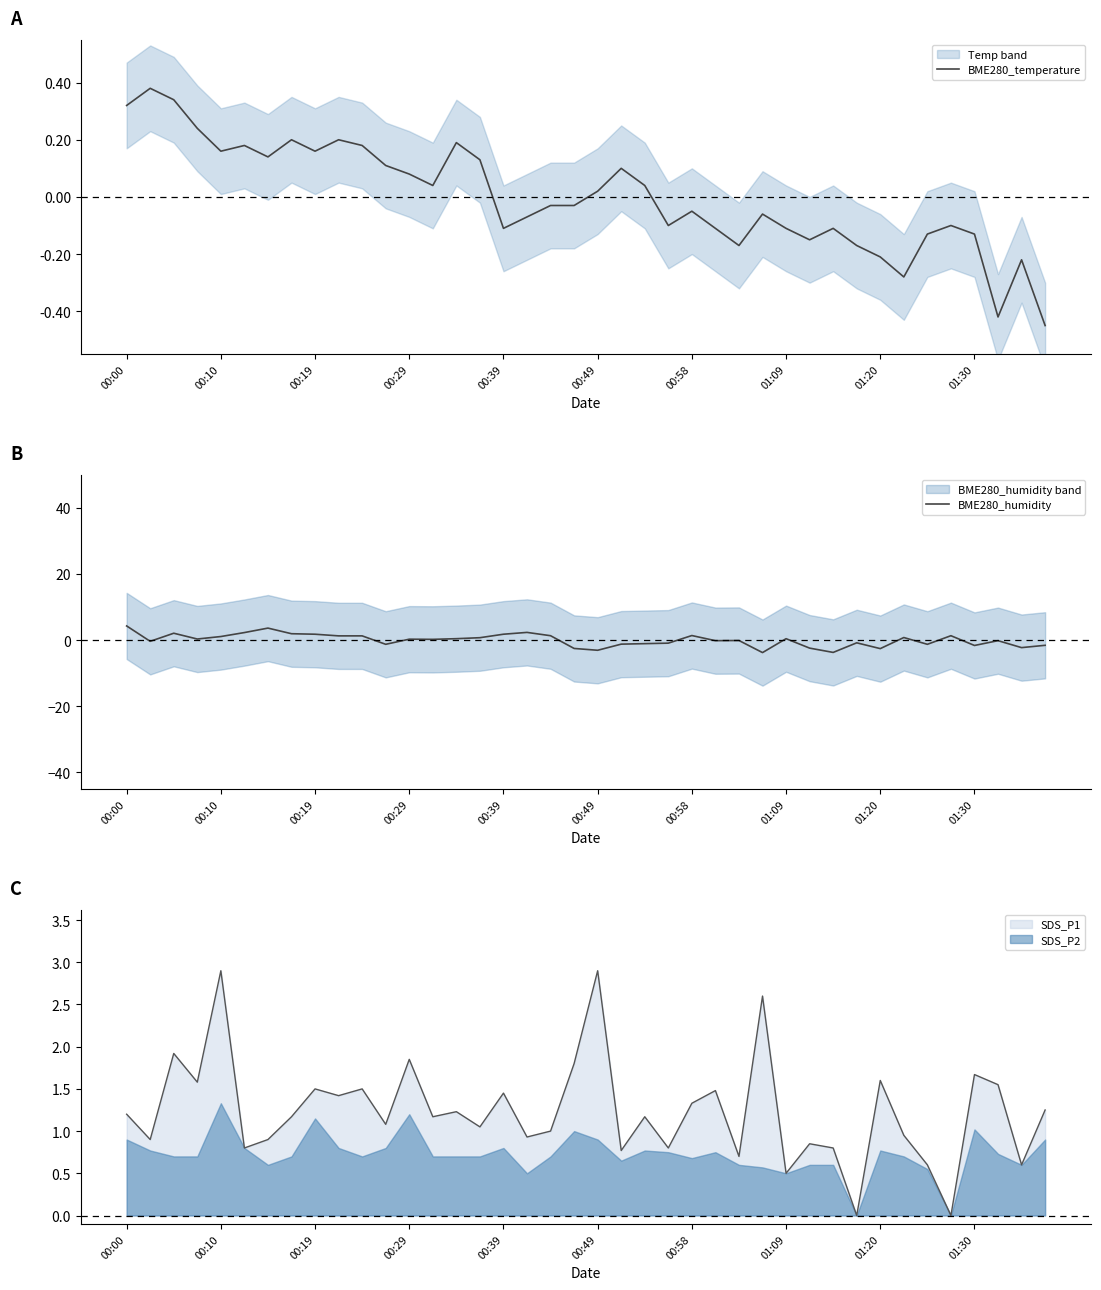

At 23, list the series in order from largest to smallest.

BME280_temperature, BME280_humidity